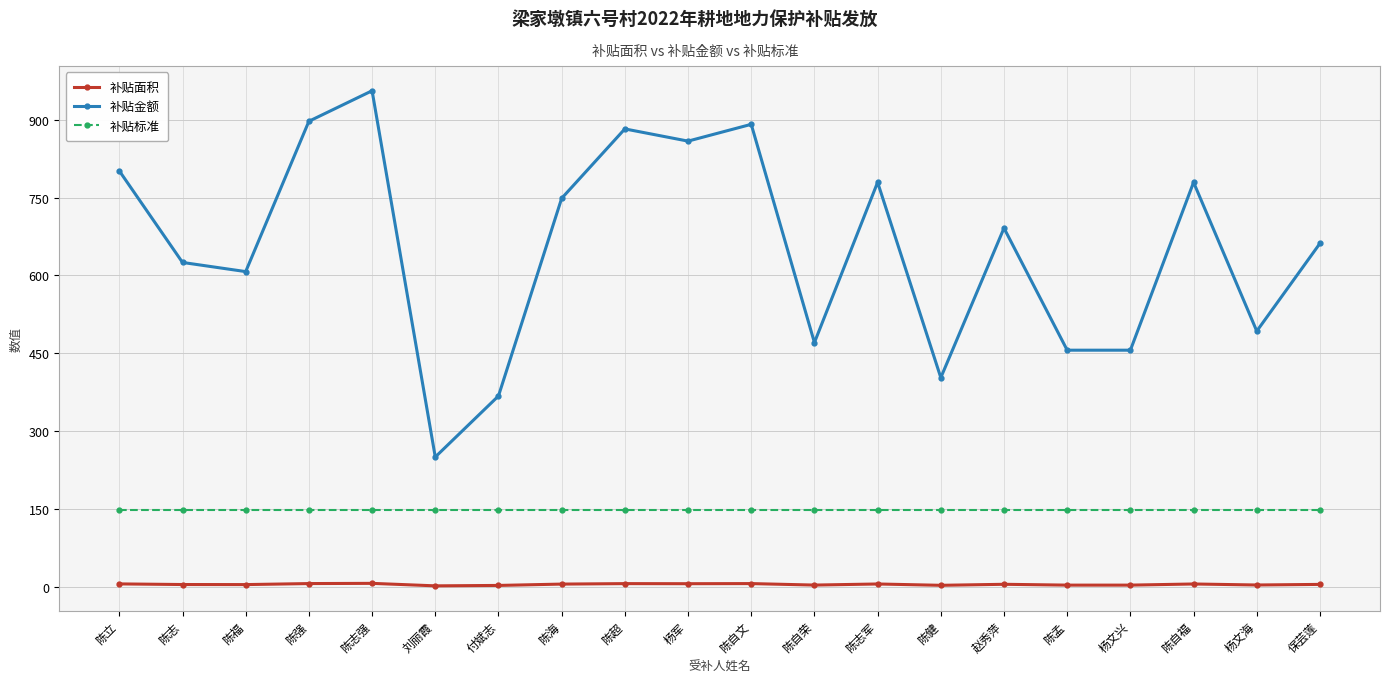

Is it true that 补贴标准 equals 243.3 at 杨军?

False